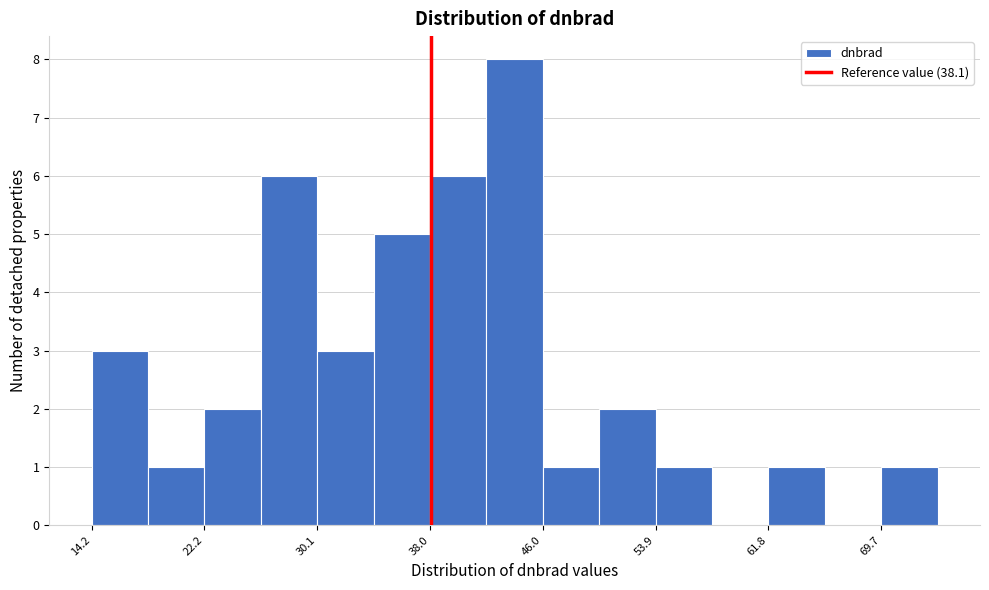

Around what value on the x-axis is the tallest bar? Give the approximate position of its centre, as read against the axis.

44